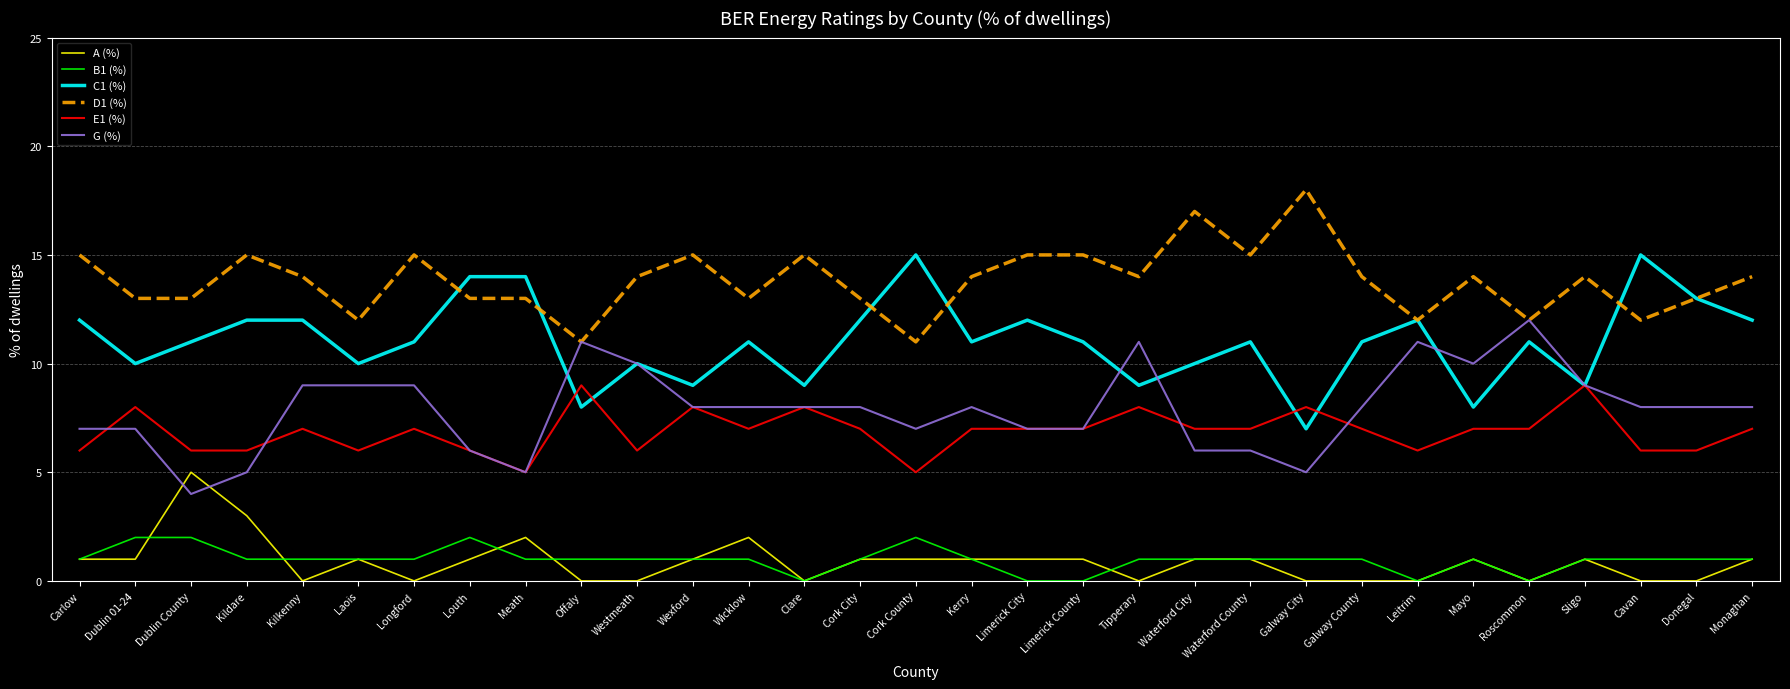

What are all the series names shown in the legend?

A (%), B1 (%), C1 (%), D1 (%), E1 (%), G (%)